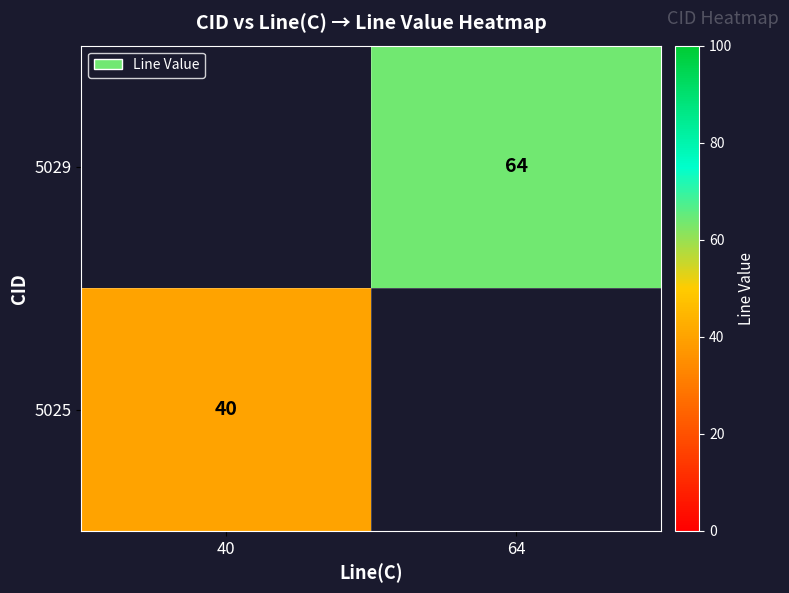

True or false: 5029 has a value of 40 at 64.

False